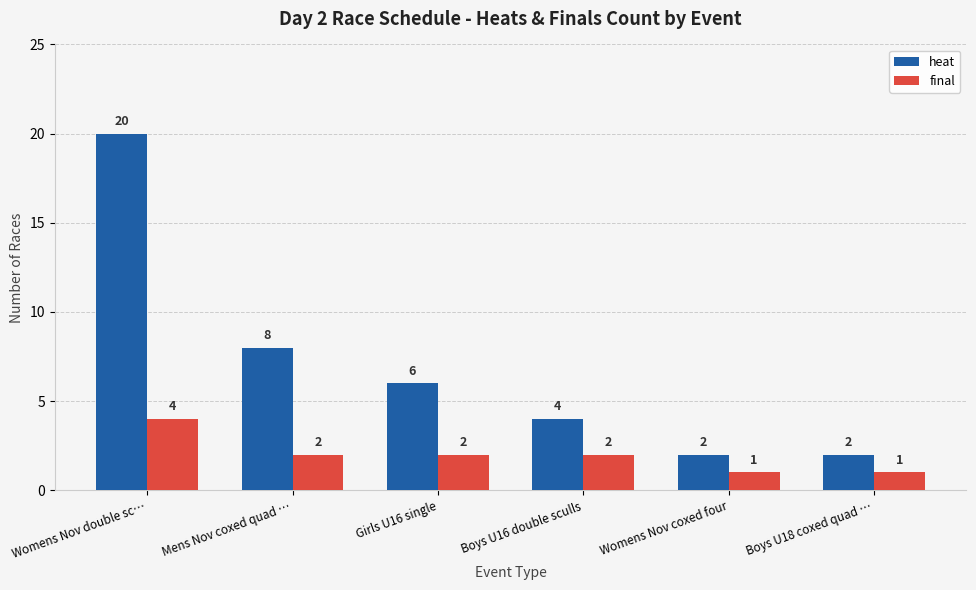

Reading left to right, extract all data points from this chart.

heat: 20	8	6	4	2	2
final: 4	2	2	2	1	1